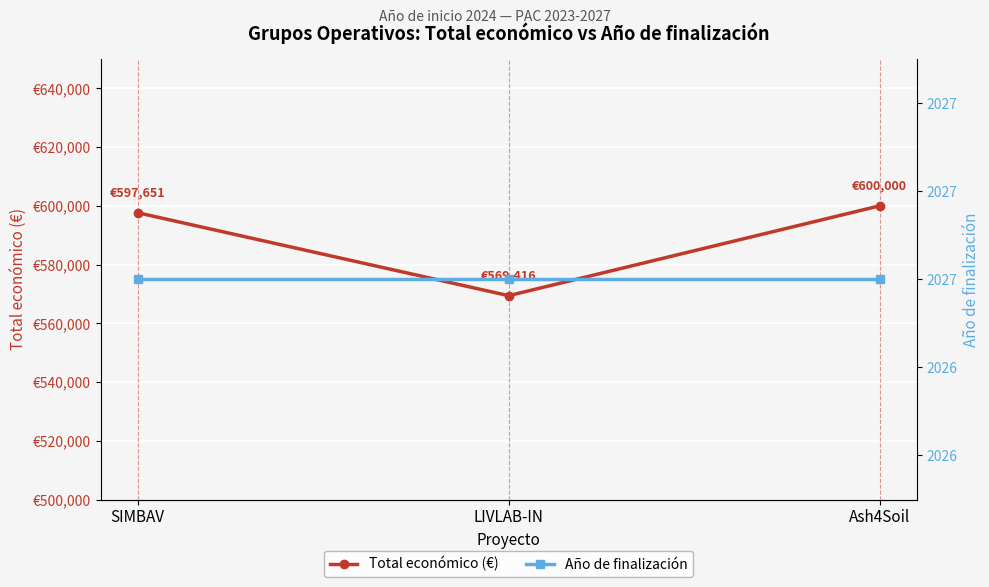

At which label does Año de finalización reach its peak?

SIMBAV